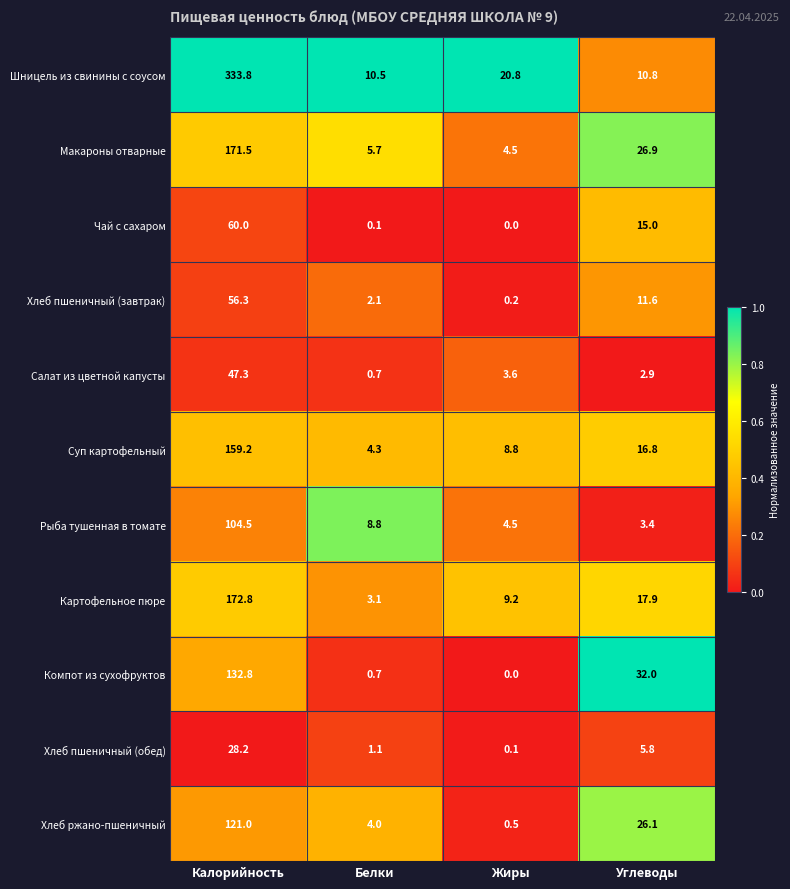

What is the sum of all Суп картофельный values?

189.1